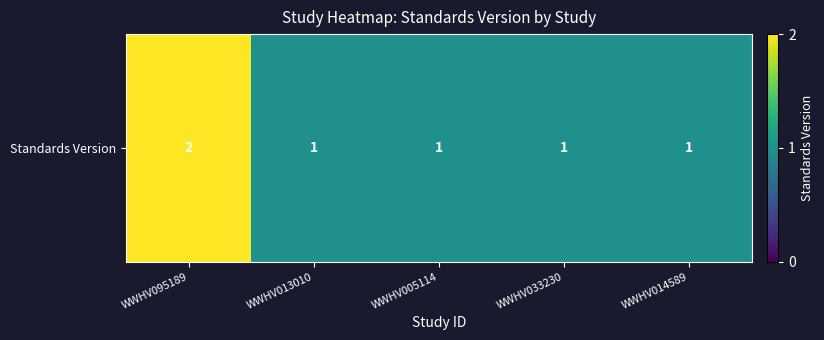

Reading left to right, what are all the values shown in this chart?

WWHV095189=2	WWHV013010=1	WWHV005114=1	WWHV033230=1	WWHV014589=1